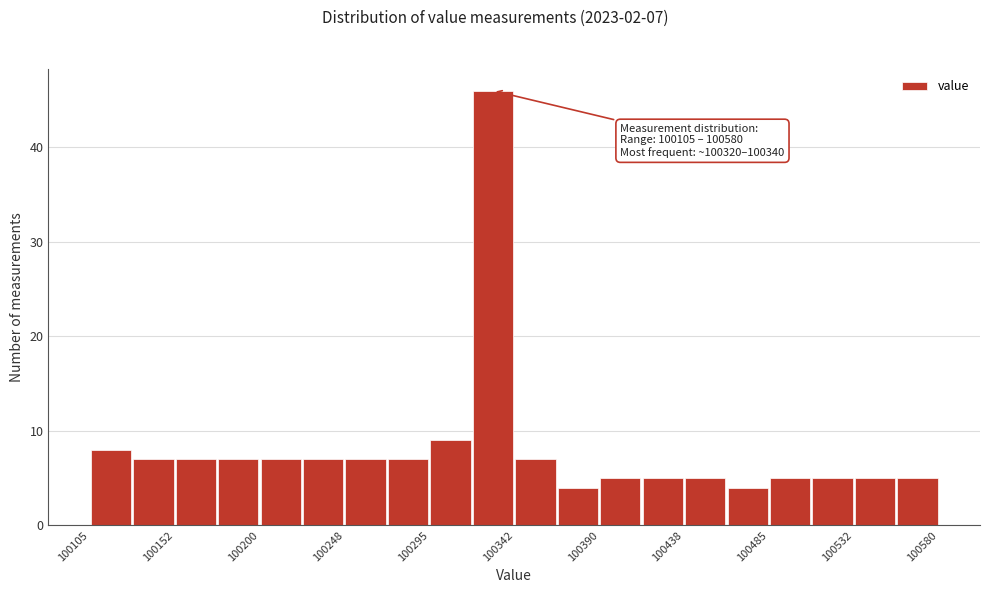

Over which range of the x-axis is the bar tallest?

100320 to 100345